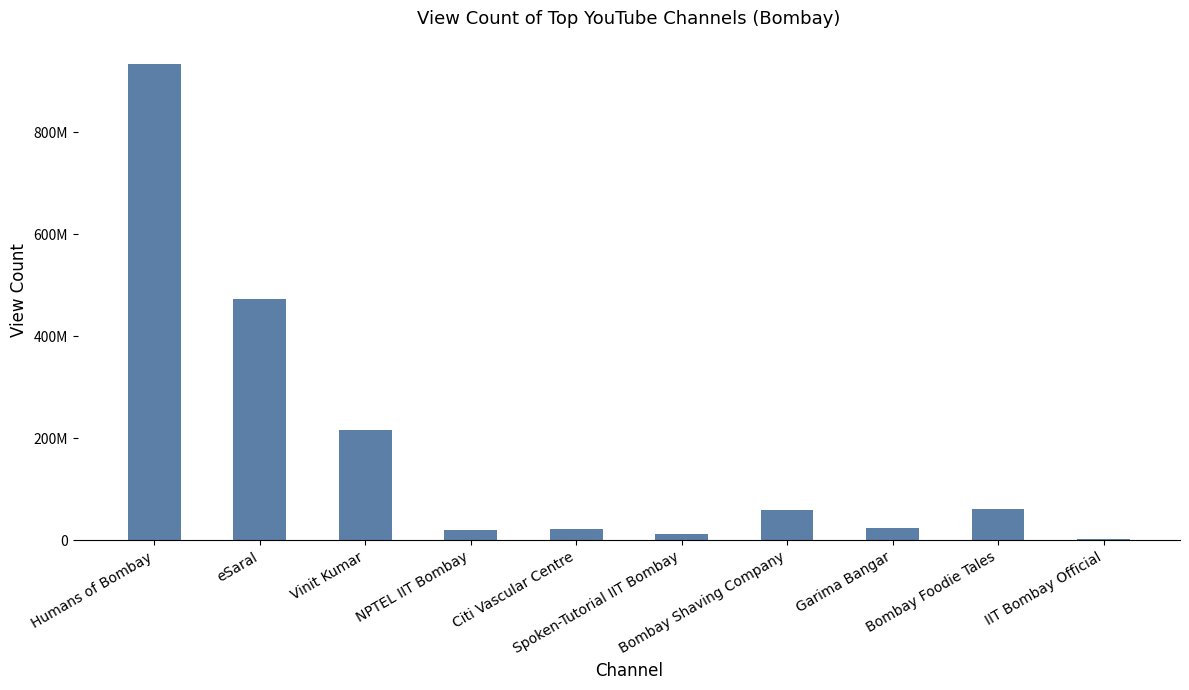

Between eSaral and Spoken-Tutorial IIT Bombay, which is larger?

eSaral